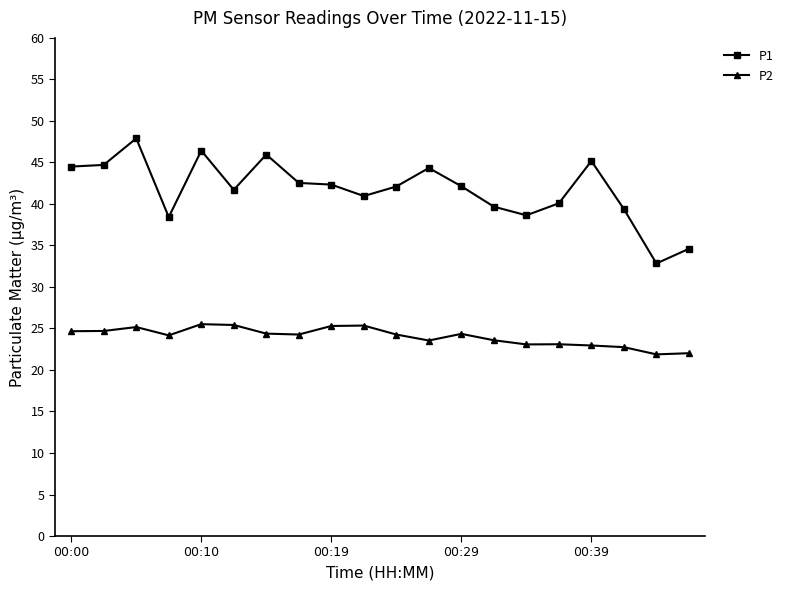

Rank the series by their maximum value, from lowest to highest.

P2, P1